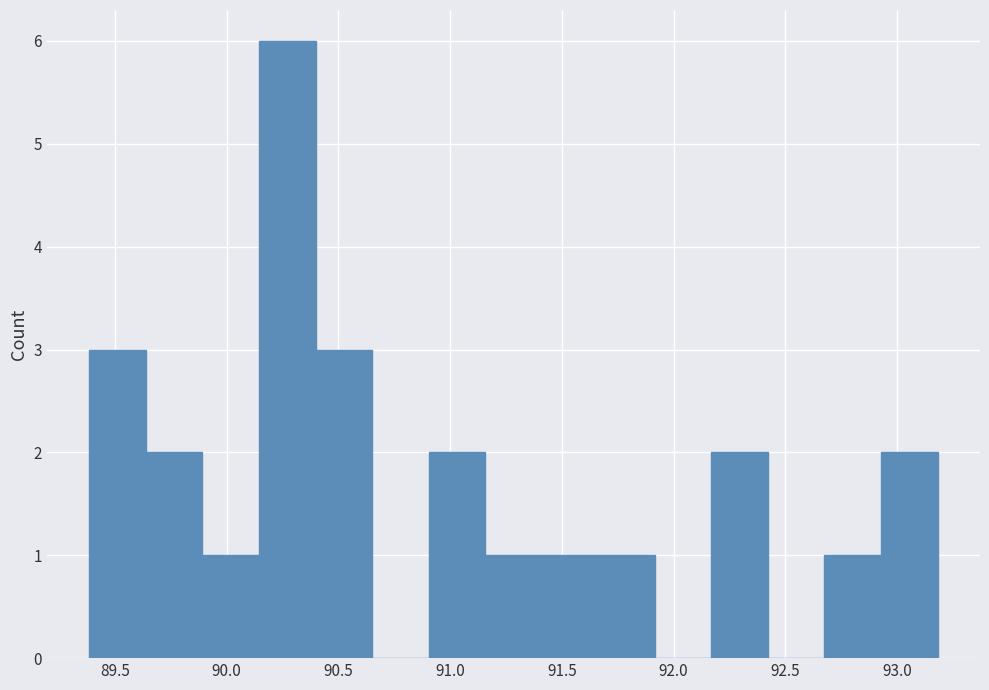

Reading left to right, transcribe this chart: for each bar, give the range it covers on the x-axis and its height. Neither the bar edges nor the heights are printed on the chart, so give them approximately, as read against the axes.

89.40 to 89.65: 3
89.65 to 89.90: 2
89.90 to 90.15: 1
90.15 to 90.40: 6
90.40 to 90.65: 3
90.65 to 90.90: 0
90.90 to 91.15: 2
91.15 to 91.40: 1
91.40 to 91.65: 1
91.65 to 91.90: 1
91.90 to 92.15: 0
92.15 to 92.40: 2
92.40 to 92.70: 0
92.70 to 92.95: 1
92.95 to 93.20: 2